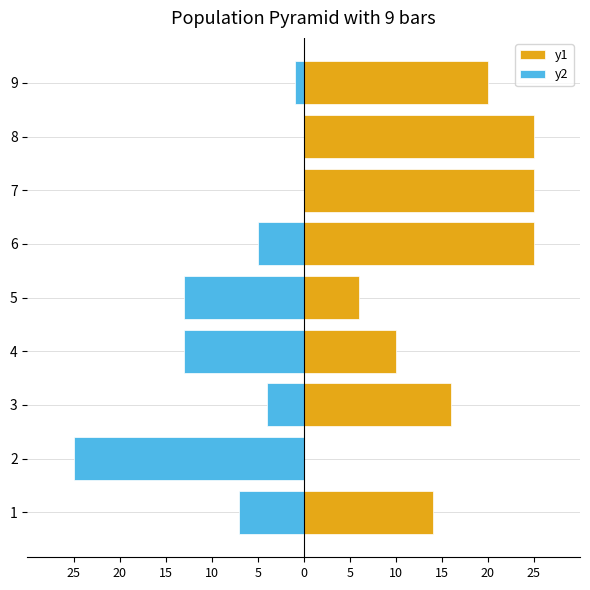

Rank the series by their maximum value, from highest to lowest.

y1, y2